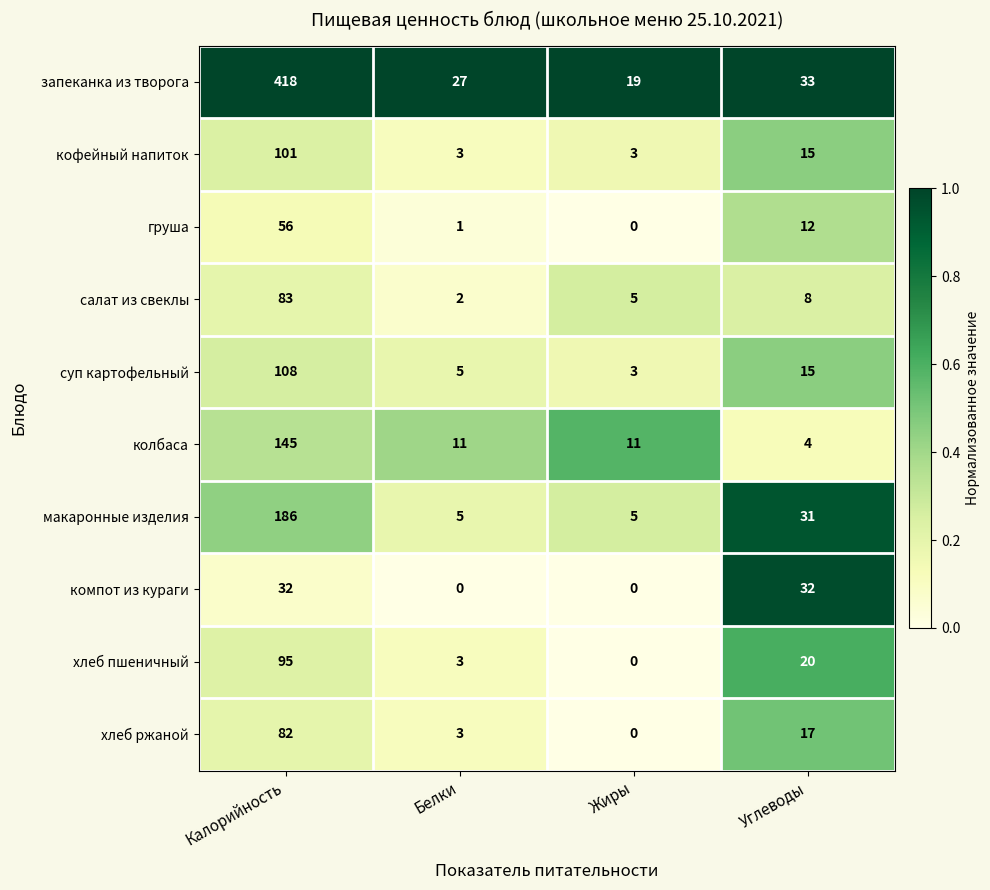

Which series has the largest total across all categories?

запеканка из творога